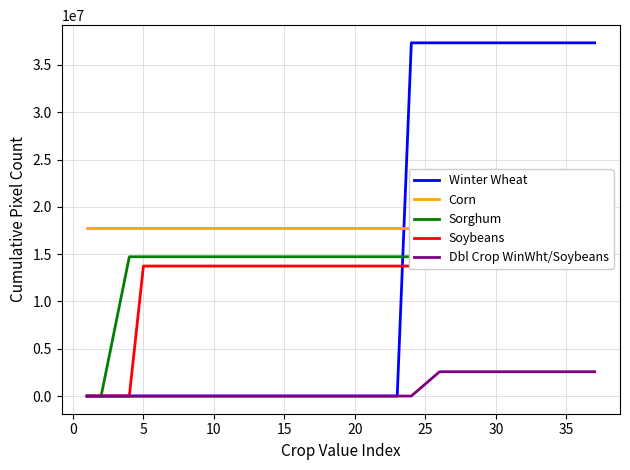

What is the average value of the Dbl Crop WinWht/Soybeans series?

1200898